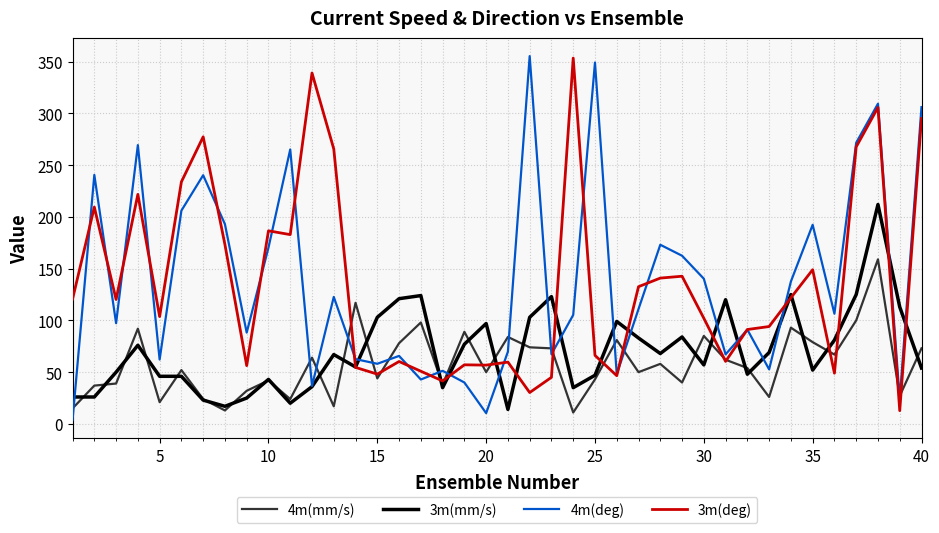

In 4m(mm/s), how many points are higher than both neighbors (excluding endpoints)?

13